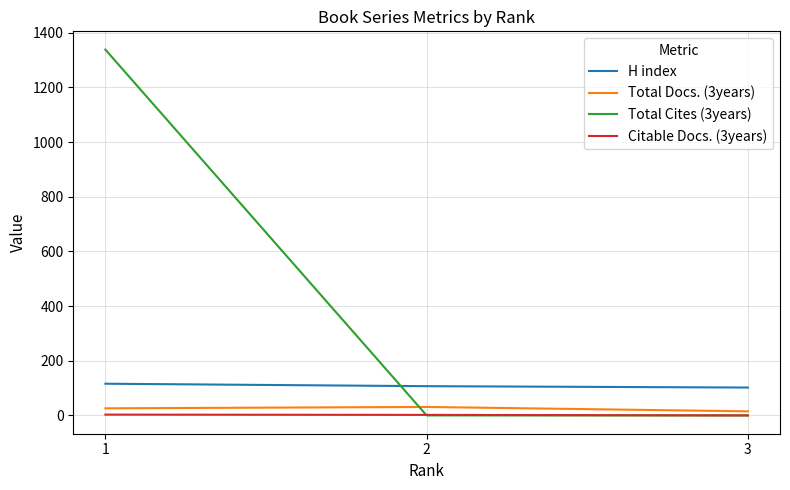

Is this an area chart (filled region under the line)?

No